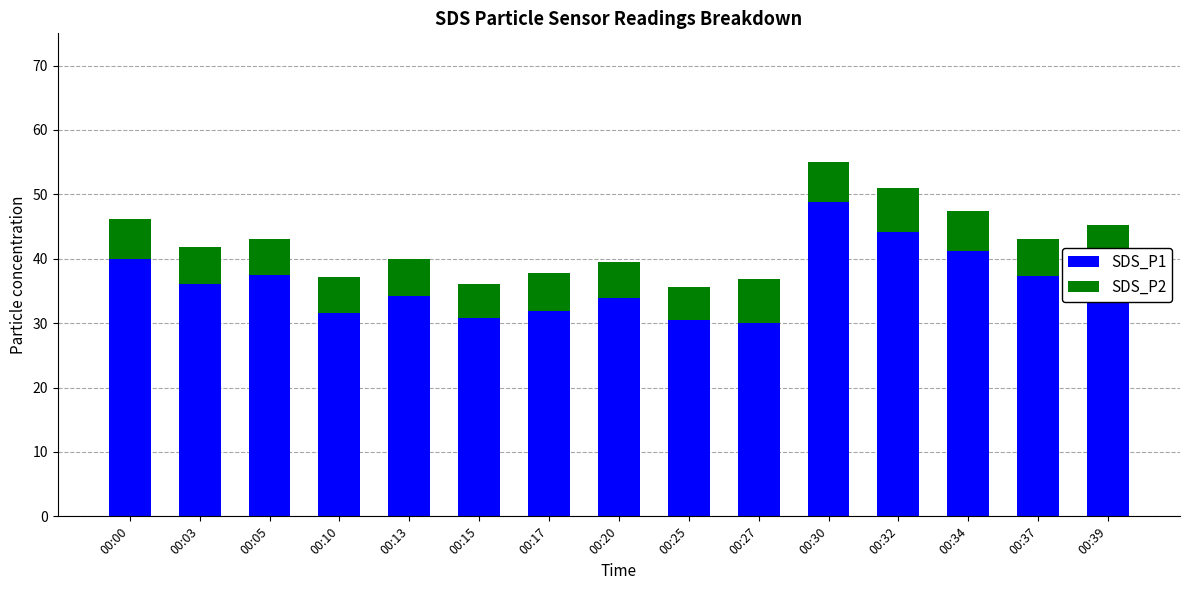

What is the total value across all series at 00:25?

35.7